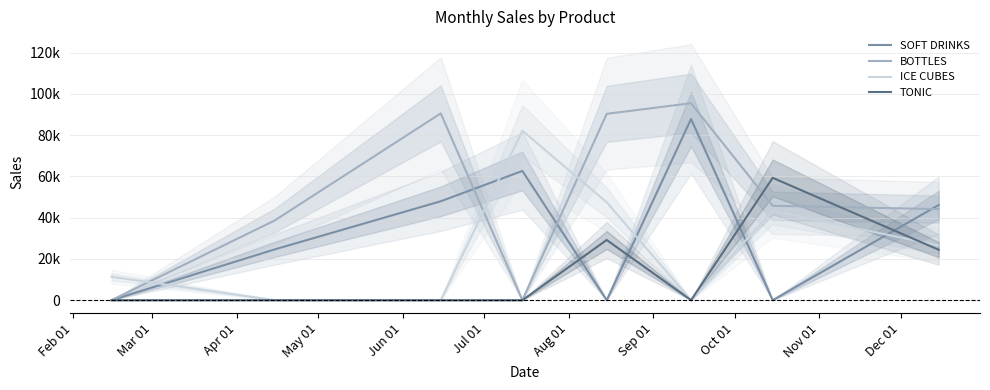

What is the greatest value displayed?

95527.0